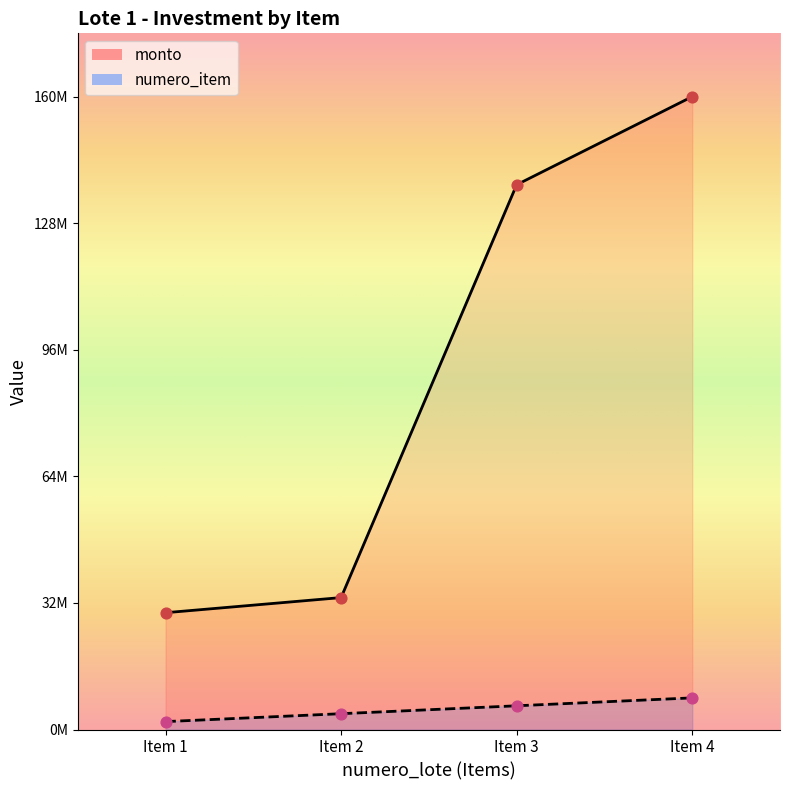

At which category is the sum across all series the highest?

Item 4